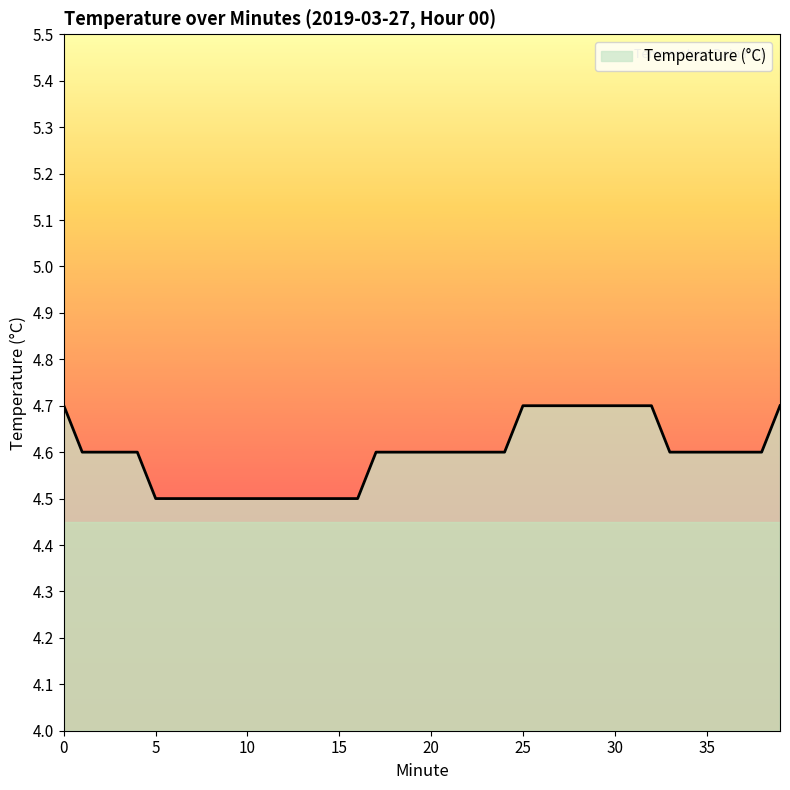

What is the maximum value shown in the chart?

4.7